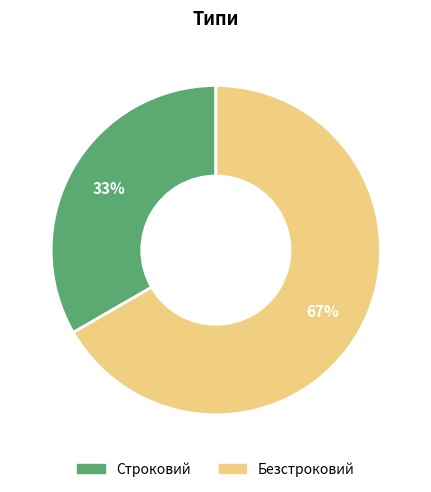

To the nearest percent, what portion does Безстроковий represent?

67%